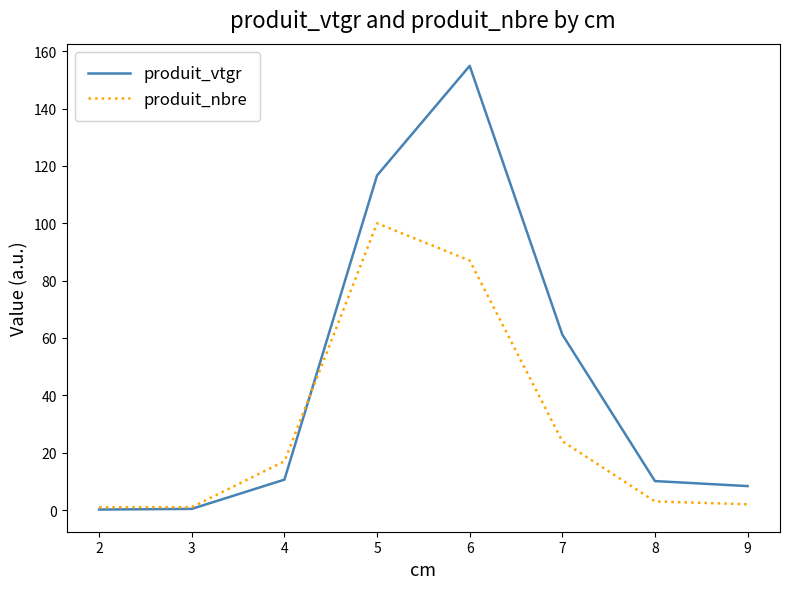

Where is produit_vtgr nearest to the value 77?

7